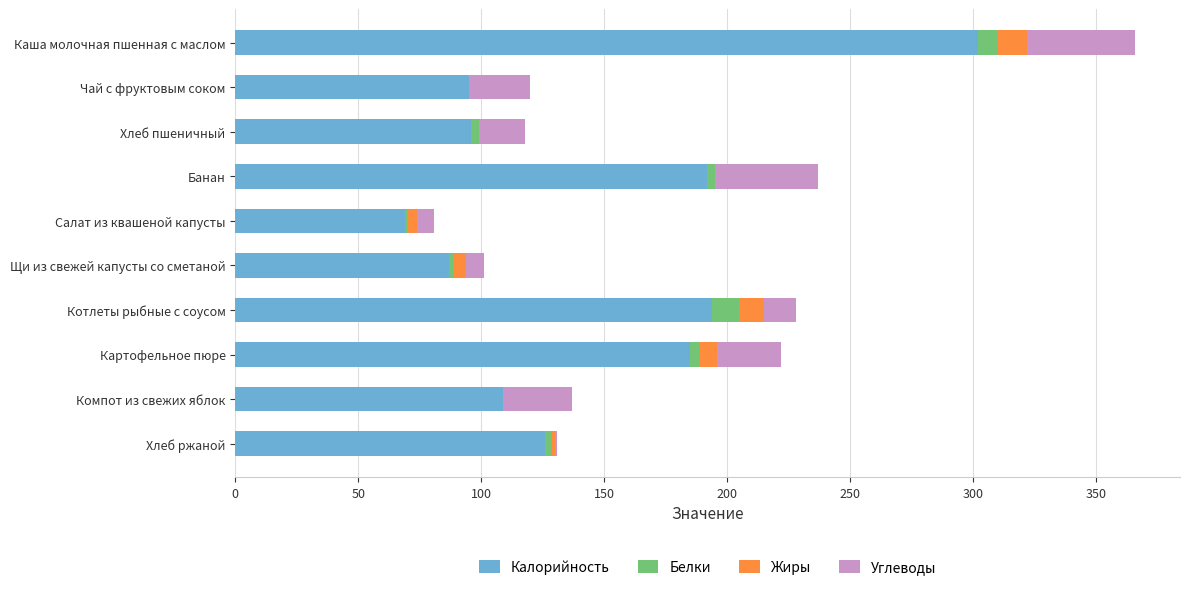

Count the number of categories in the chart.

10